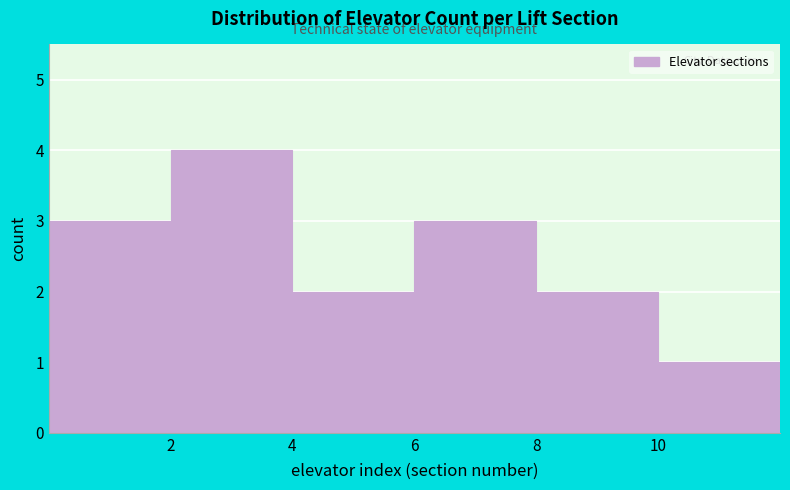

Which range on the x-axis has the tallest bar?

2 to 4